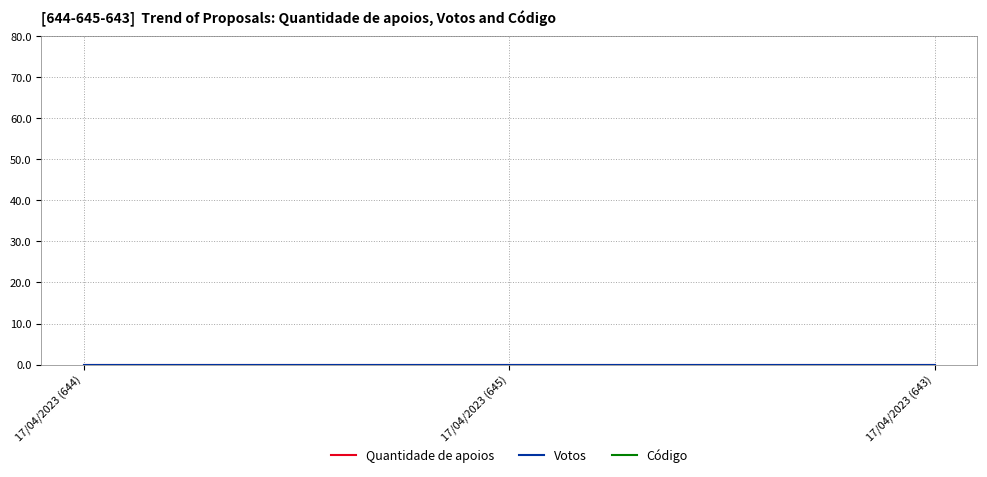

The value of Código at 17/04/2023 (645) is 645. True or false?

True